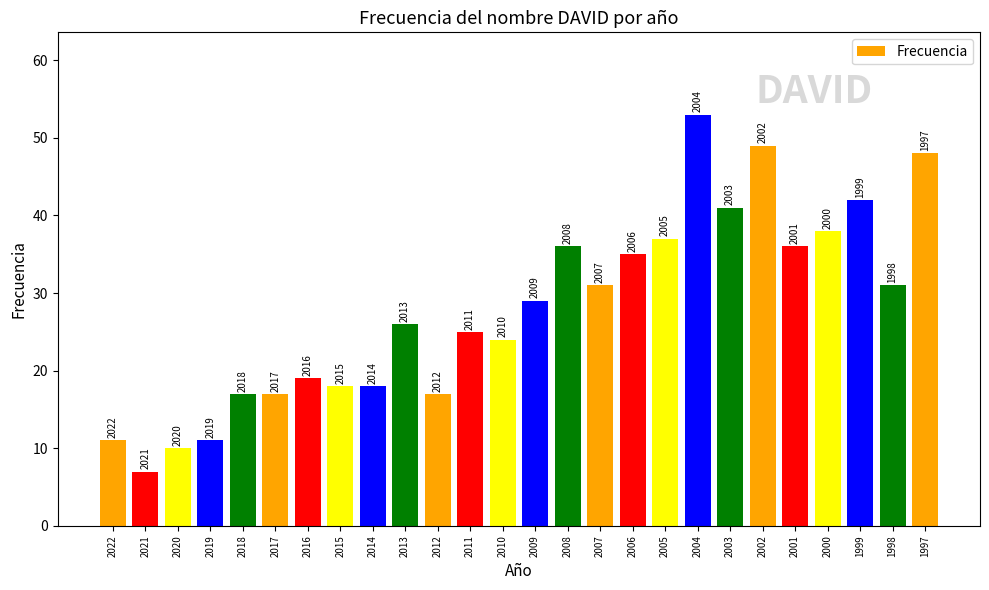

Does the chart contain stacked bars?

No